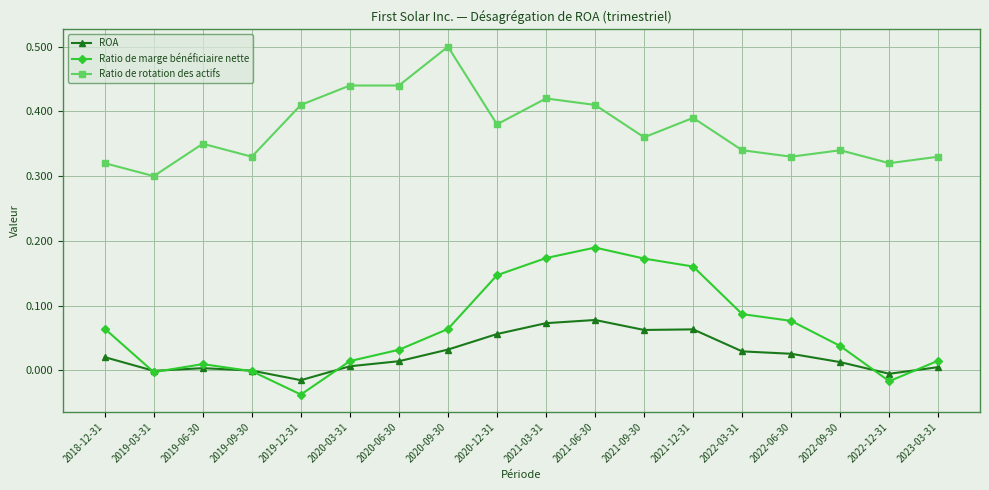

Where is the first local maximum for Ratio de rotation des actifs?

2019-06-30